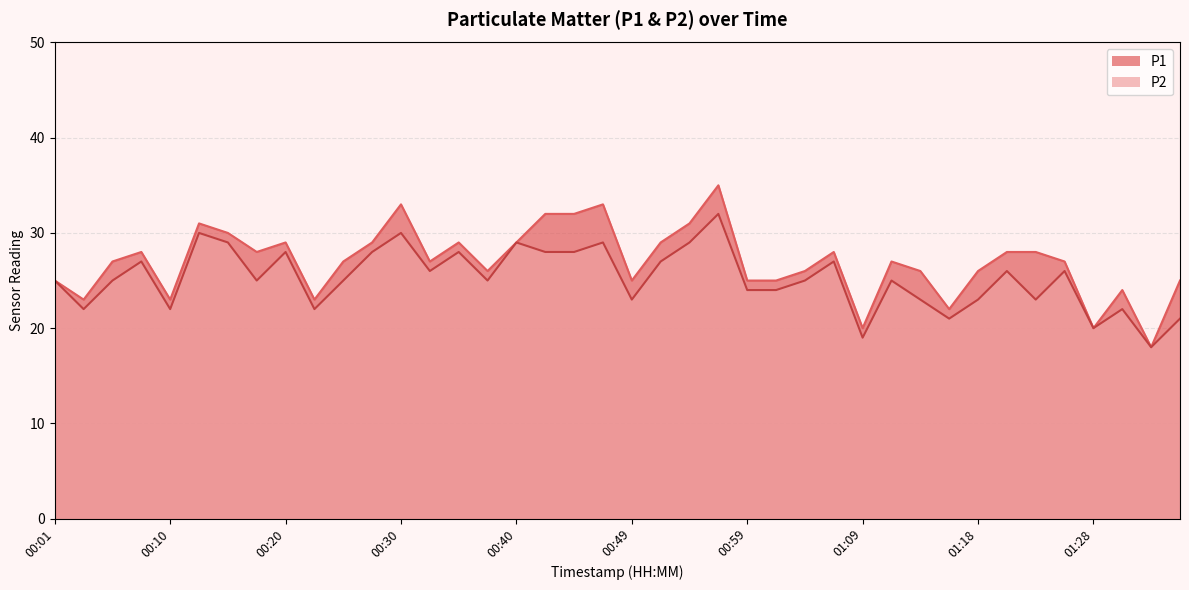

At which category does P2 reach its first local valley?

00:03